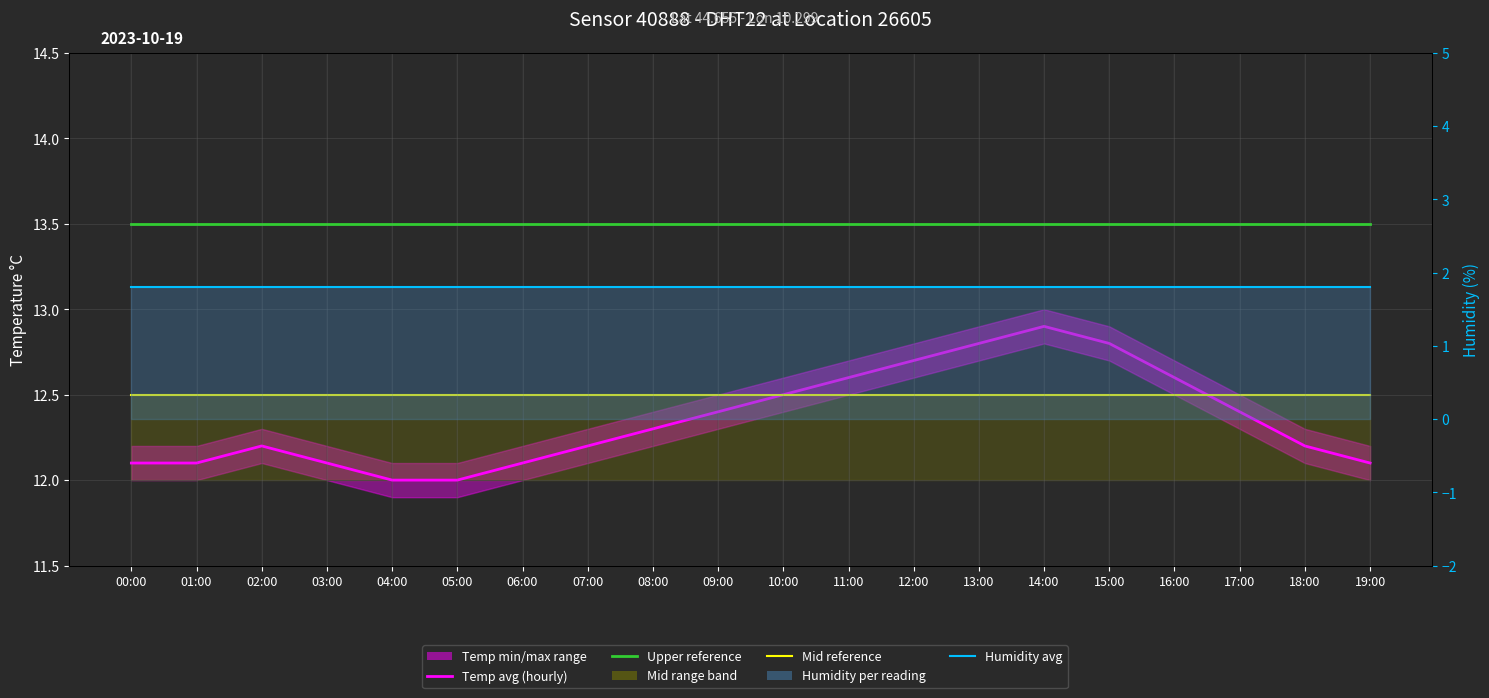

At how many categories does at least one series exceed 7?

20